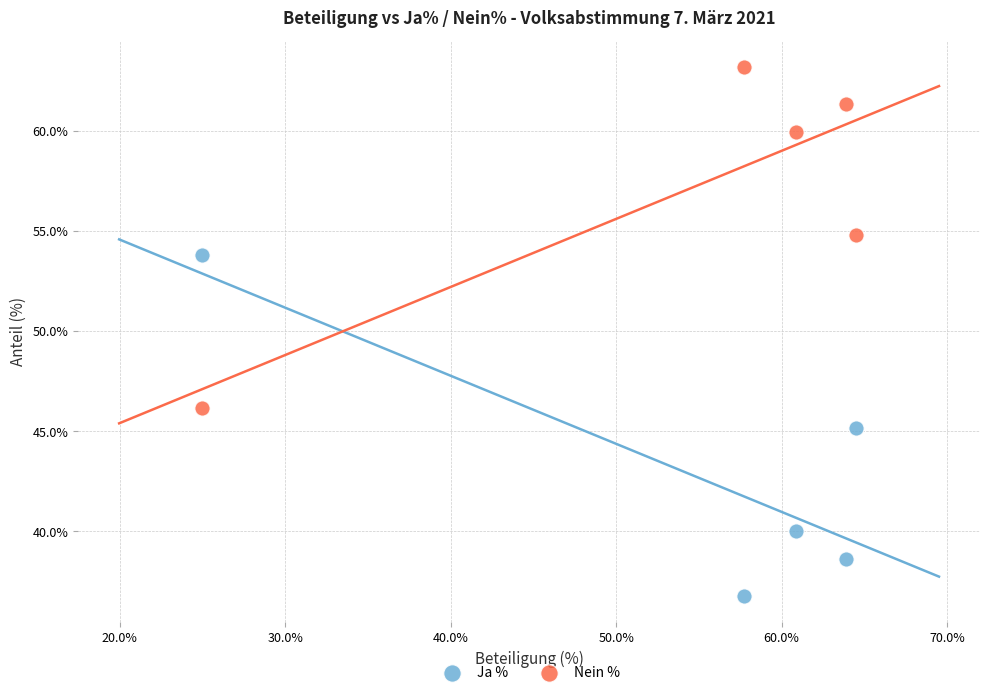

Which series contains the lowest Y value?

Ja %